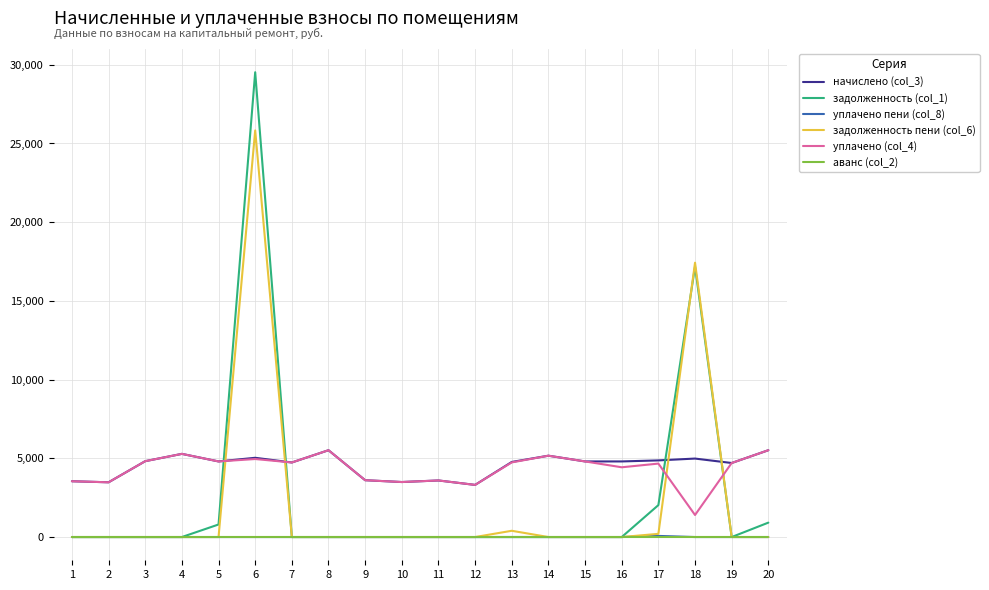

True or false: начислено (col_3) and уплачено пени (col_8) cross at least once.

False